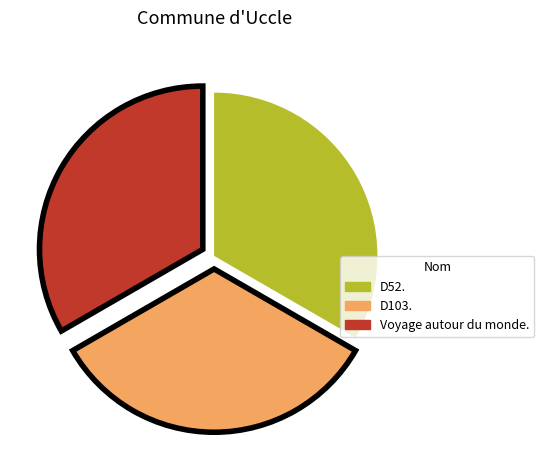

Is there any slice that represents more than half of the pie?

No